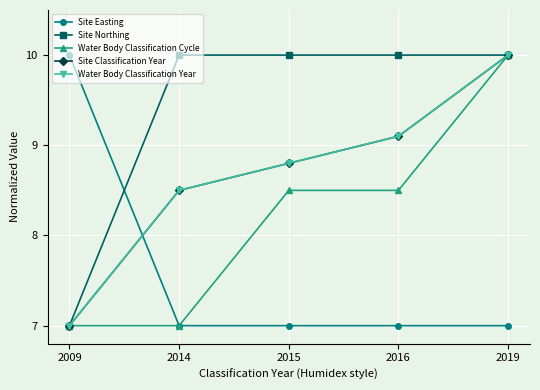

Rank the series at 2014 from lowest to highest value.

Site Easting, Water Body Classification Cycle, Site Classification Year, Water Body Classification Year, Site Northing